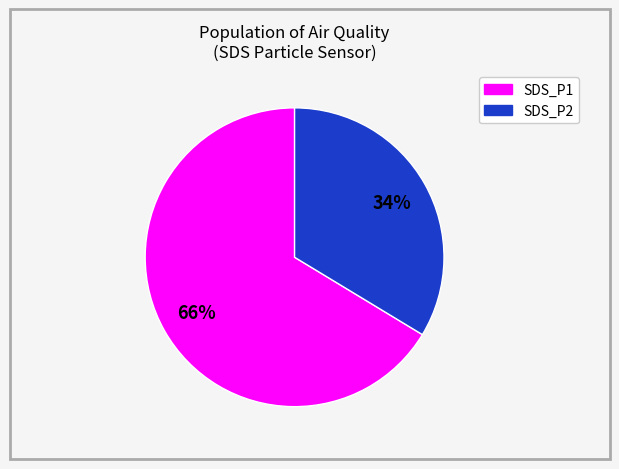

True or false: SDS_P1 accounts for 66% of the total.

True